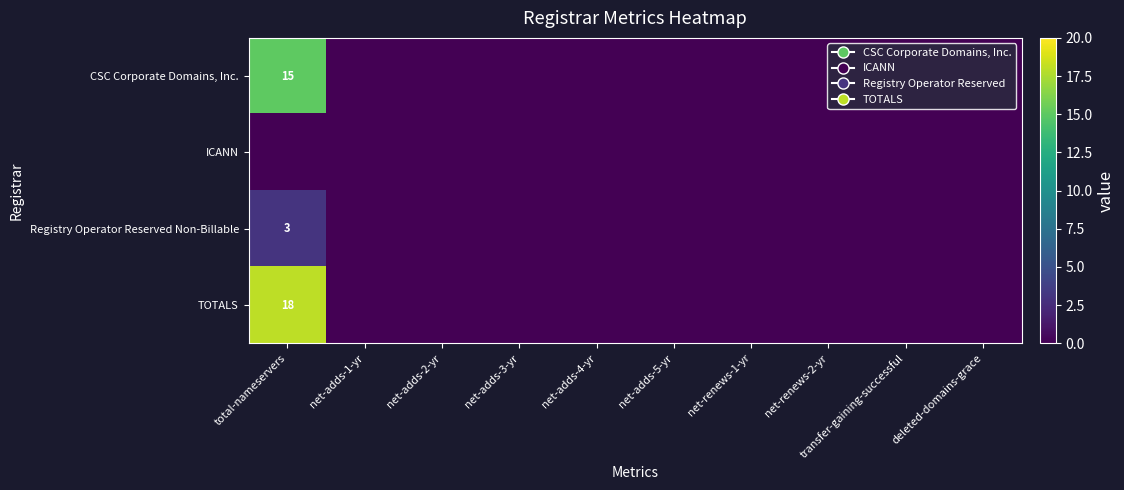

At how many categories does at least one series exceed 17?

1